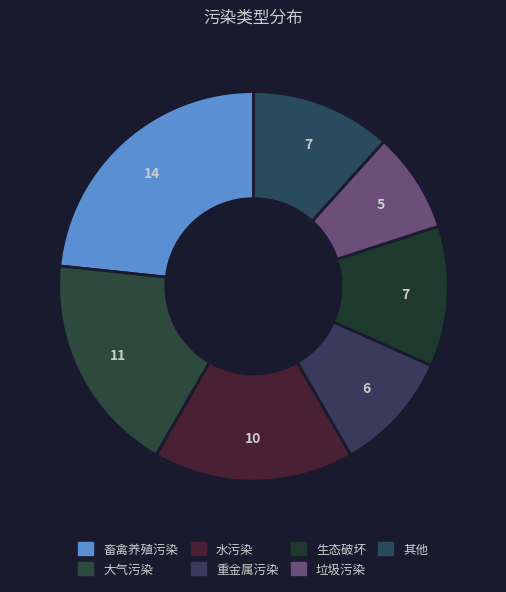

How many slices are in this pie chart?

7